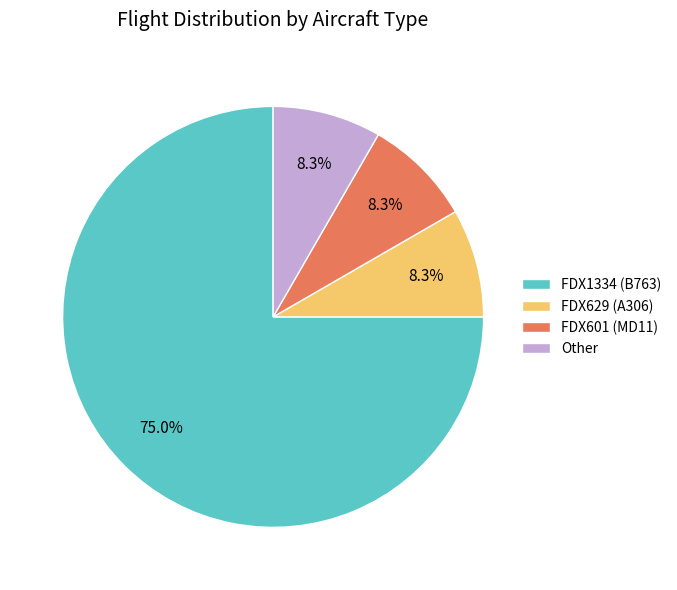

Approximately how many times larger is the value at Other compared to FDX629?

1.0